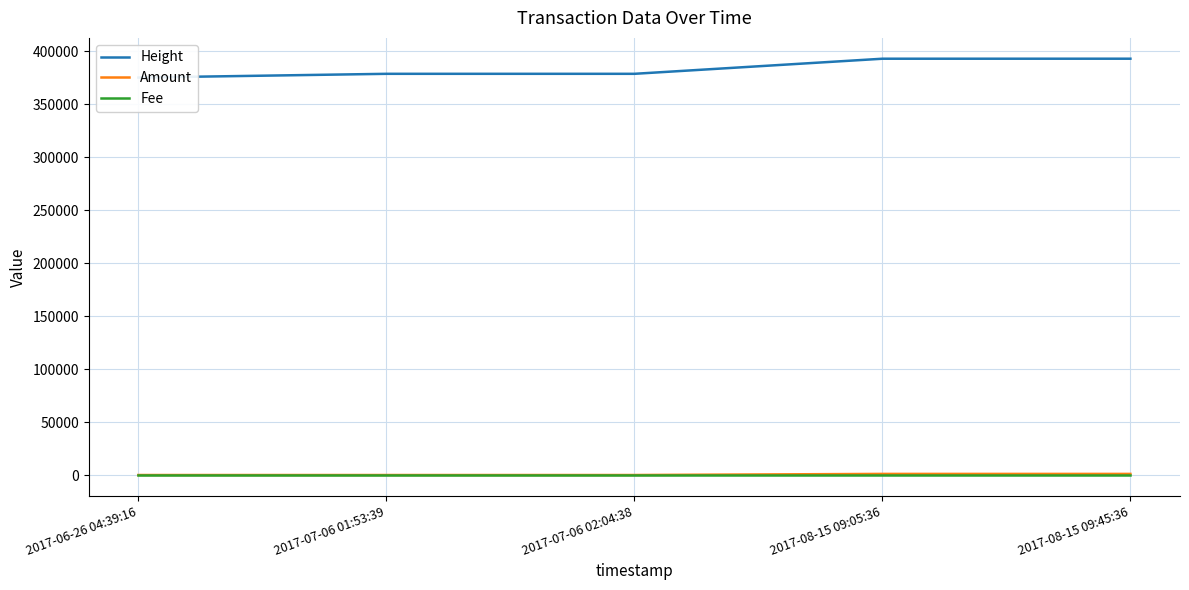

Which has a higher value, 2017-06-26 04:39:16 or 2017-08-15 09:45:36?

2017-08-15 09:45:36